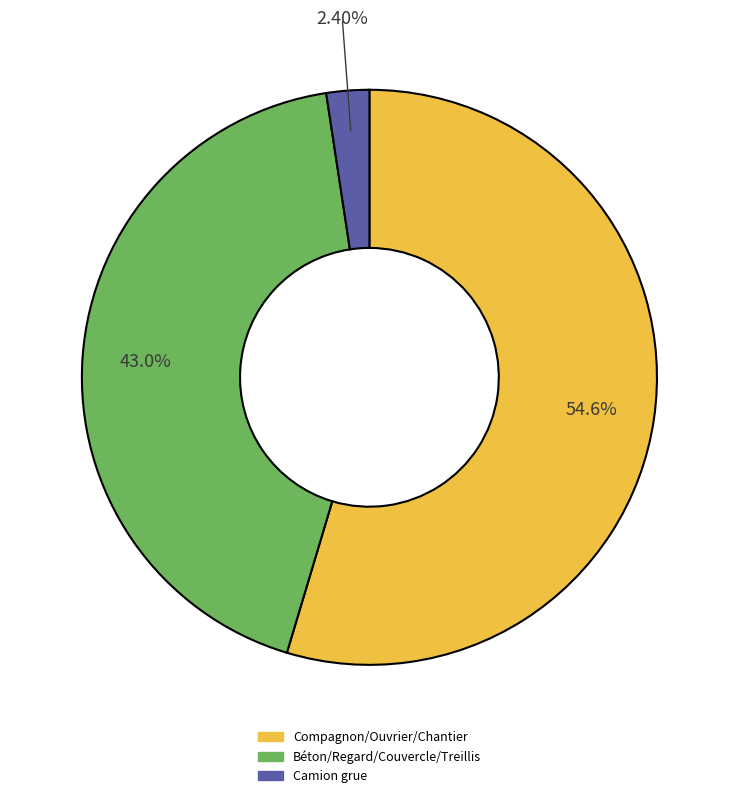

Does any single category account for the majority?

Yes